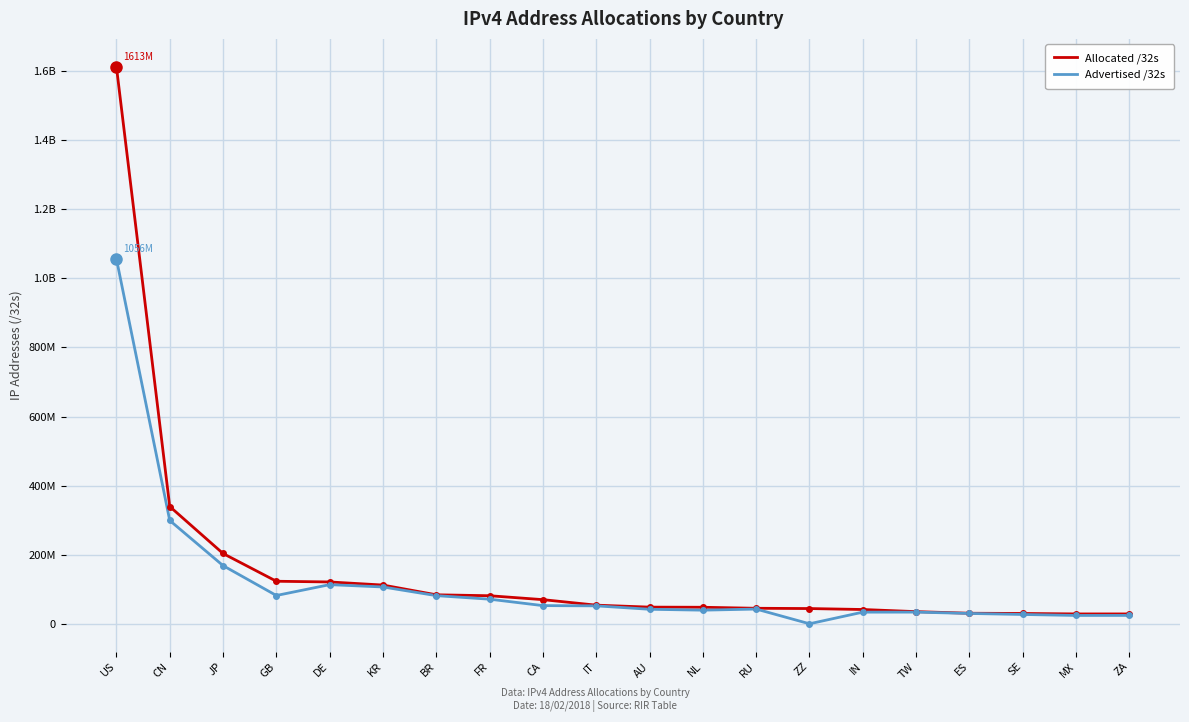

What are all the series names shown in the legend?

Allocated /32s, Advertised /32s